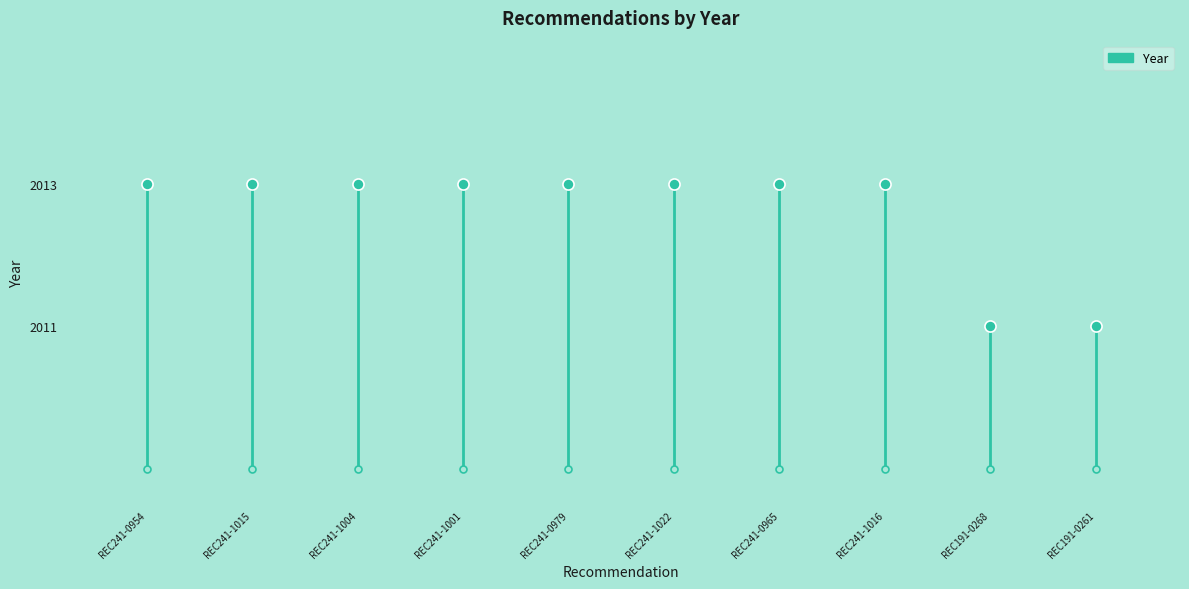

What is the value of the 2nd point from the left?

2013